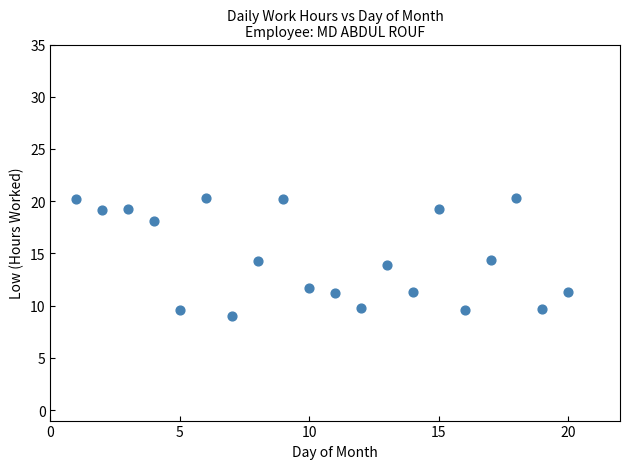

What is the range of X values (max minus min)?

19.0